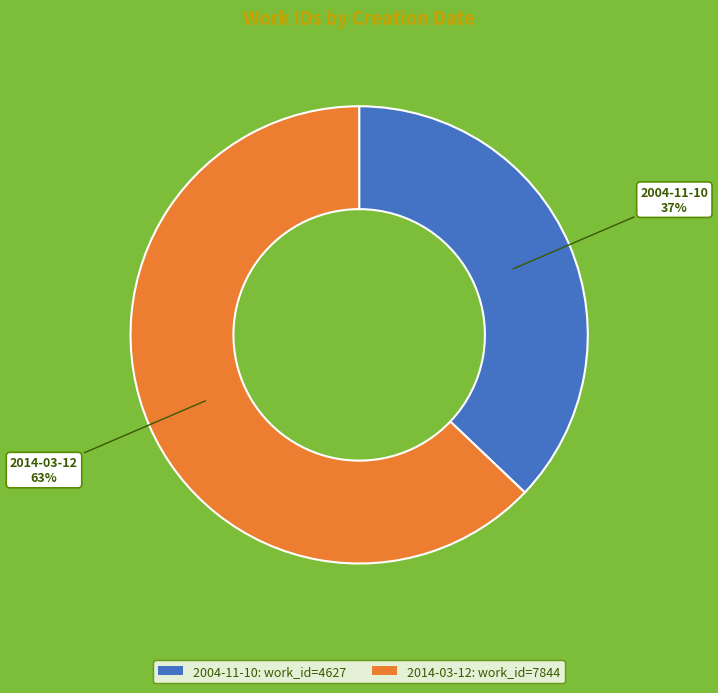

What percentage is the 2004-11-10 slice, to the nearest percent?

37%